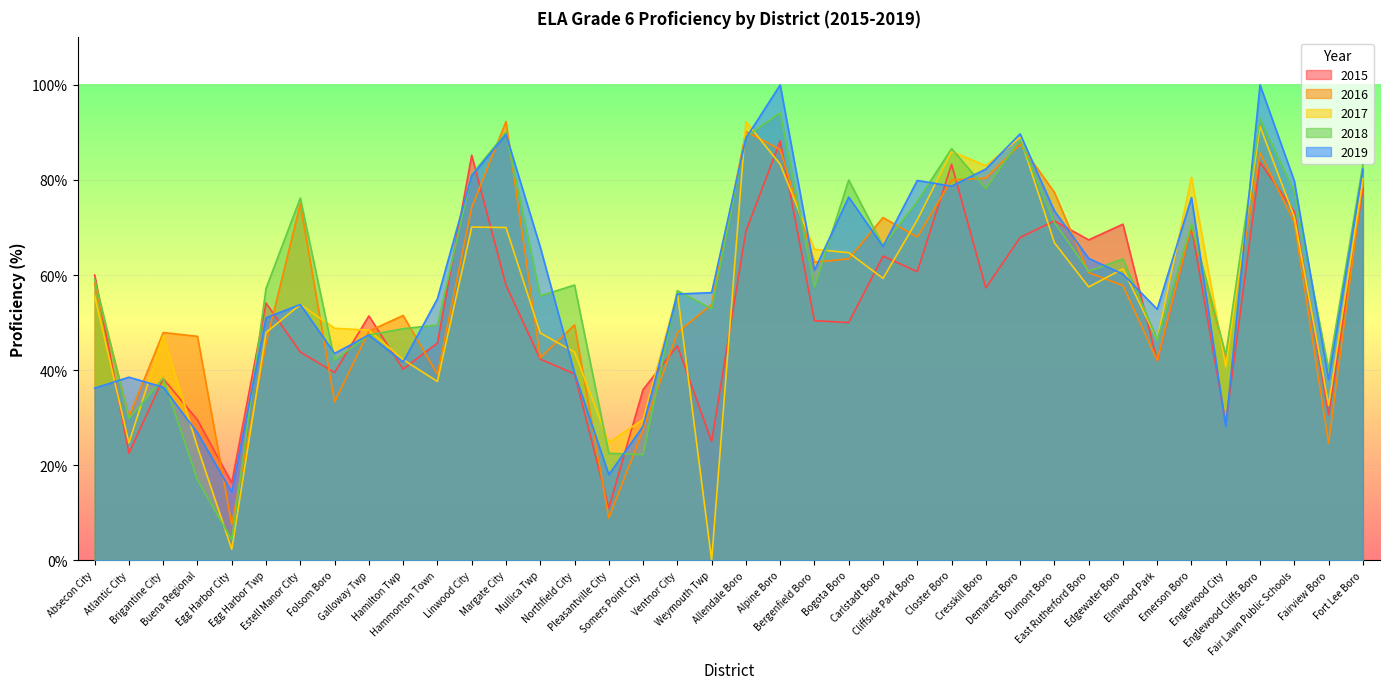

Where do 2018 and 2017 first cross each other?

Atlantic City and Brigantine City